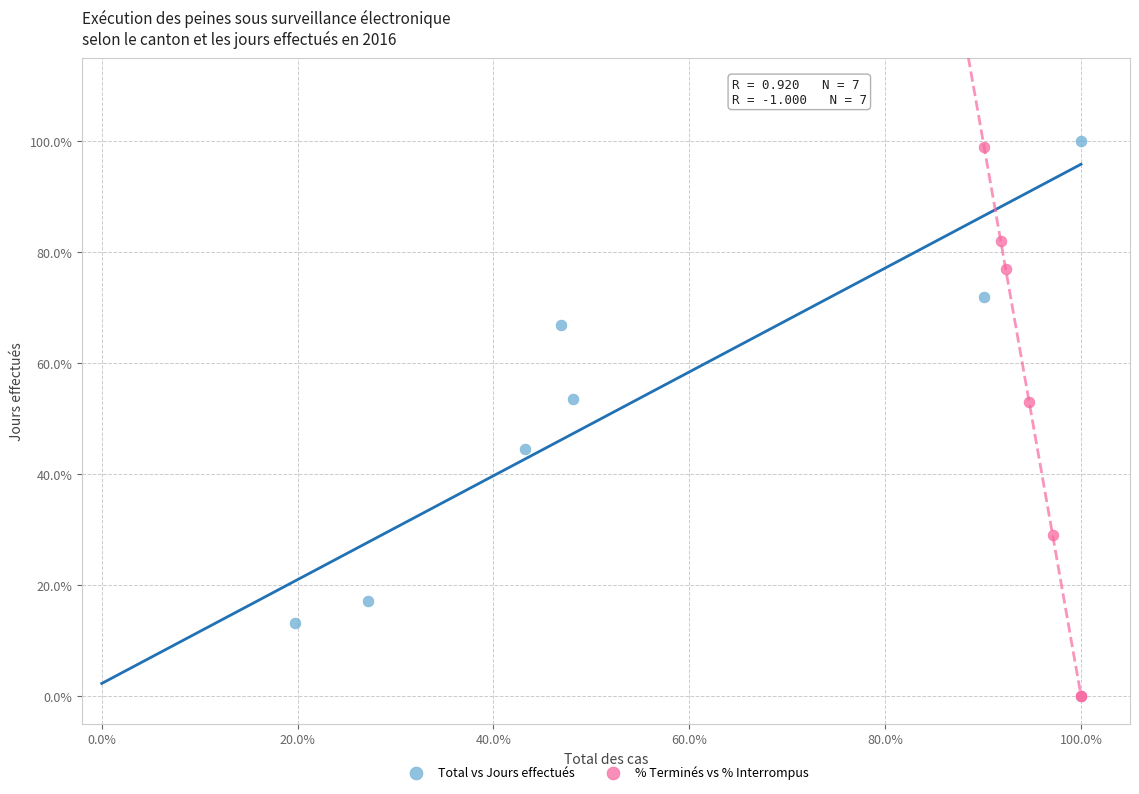

Which series contains the highest Y value?

Total vs Jours effectués